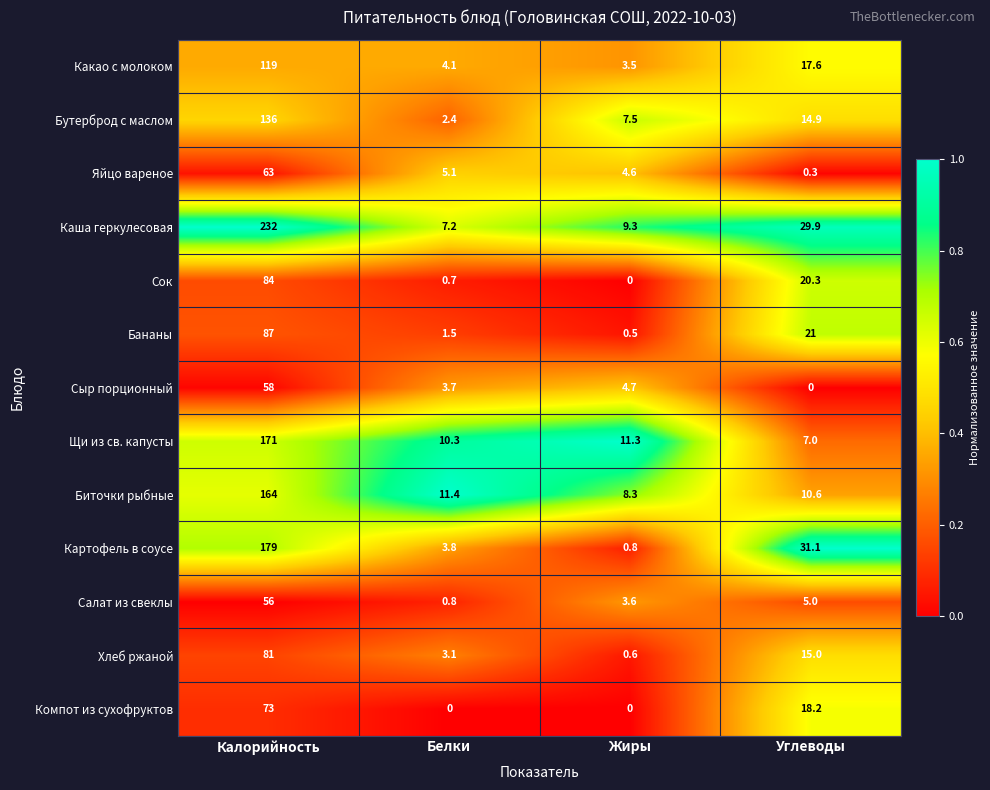

How many categories are shown in the chart?

4